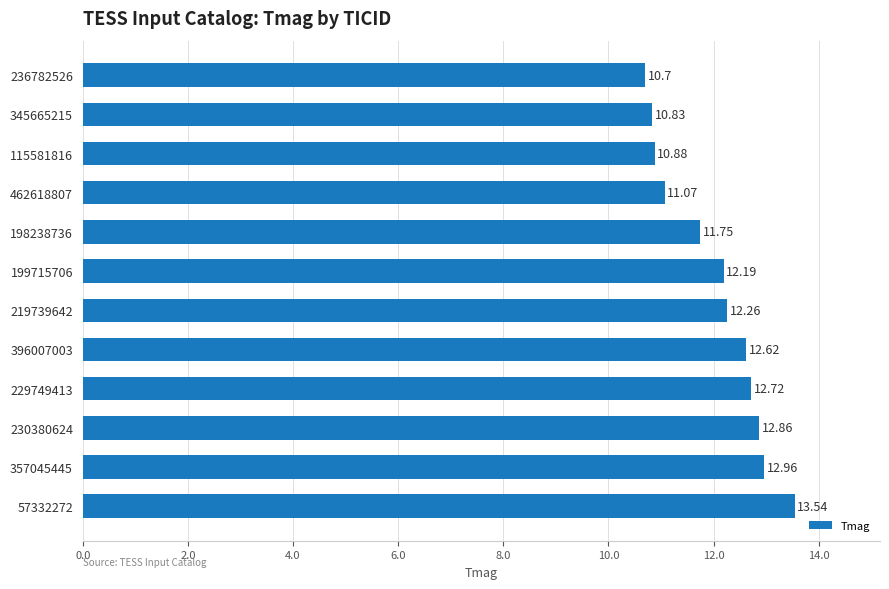

How many distinct data groups are displayed?

1